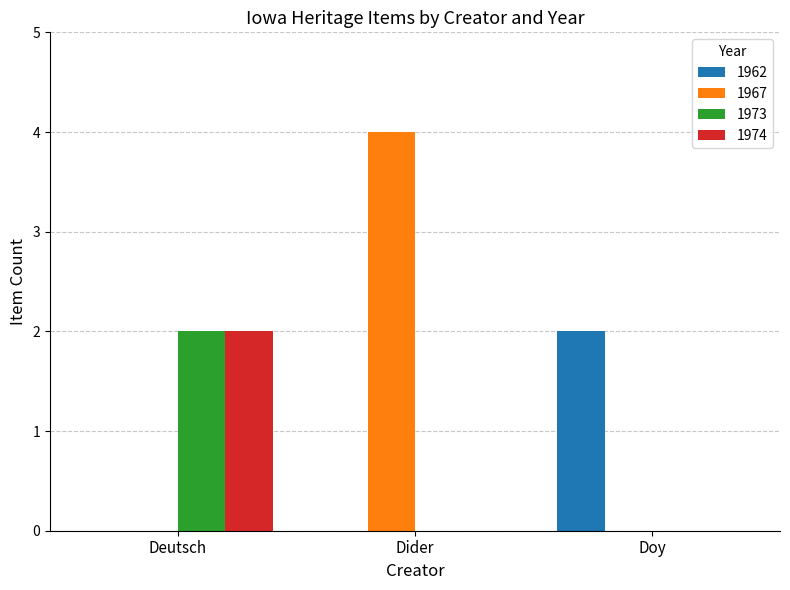

The 1973 series shows 1 at Doy. True or false?

False